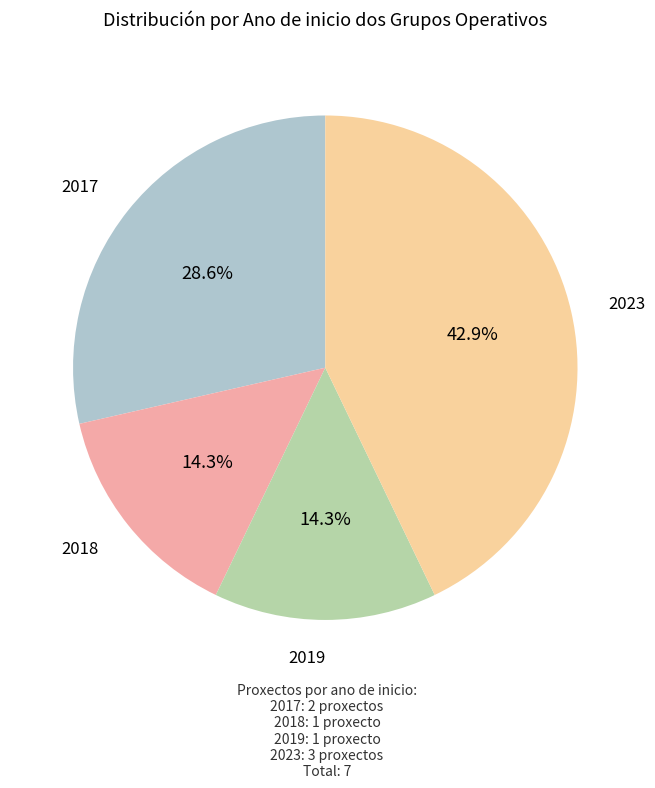

Is there any slice that represents more than half of the pie?

No